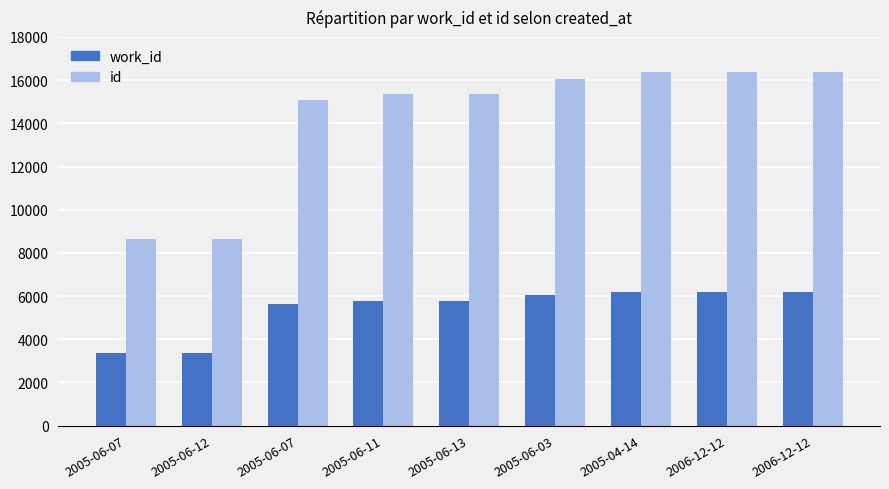

At which category does the chart reach its peak across all series?

2006-12-12